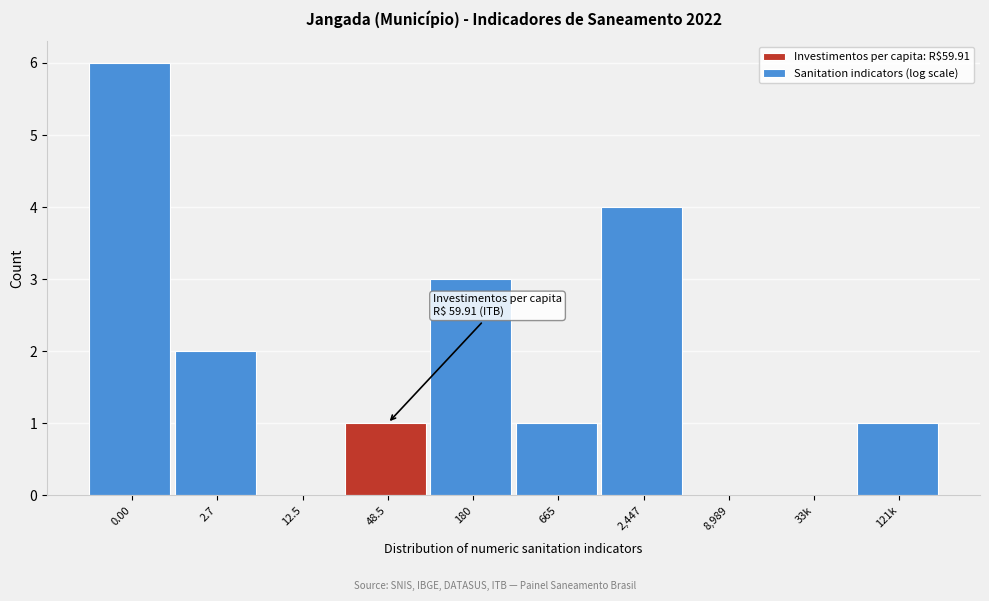

Reading right to left, extract all data points from this chart.

121k=1	33k=0	8,989=0	2,447=4	665=1	180=3	48.5=1	12.5=0	2.7=2	0.00=6